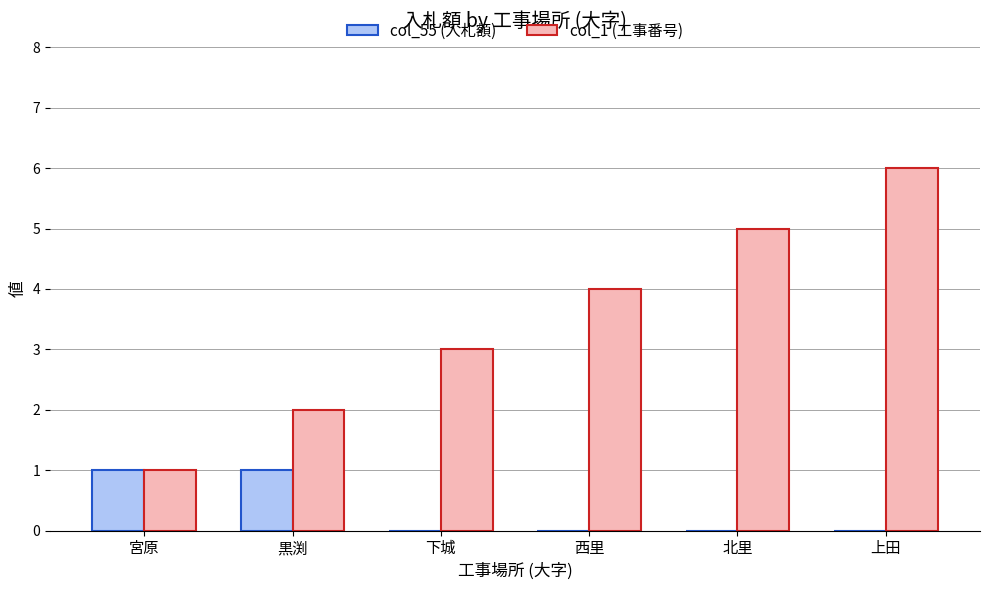

Reading left to right, list all the values displayed in this chart.

col_55 (入札額): 1	1	0	0	0	0
col_1 (工事番号): 1	2	3	4	5	6